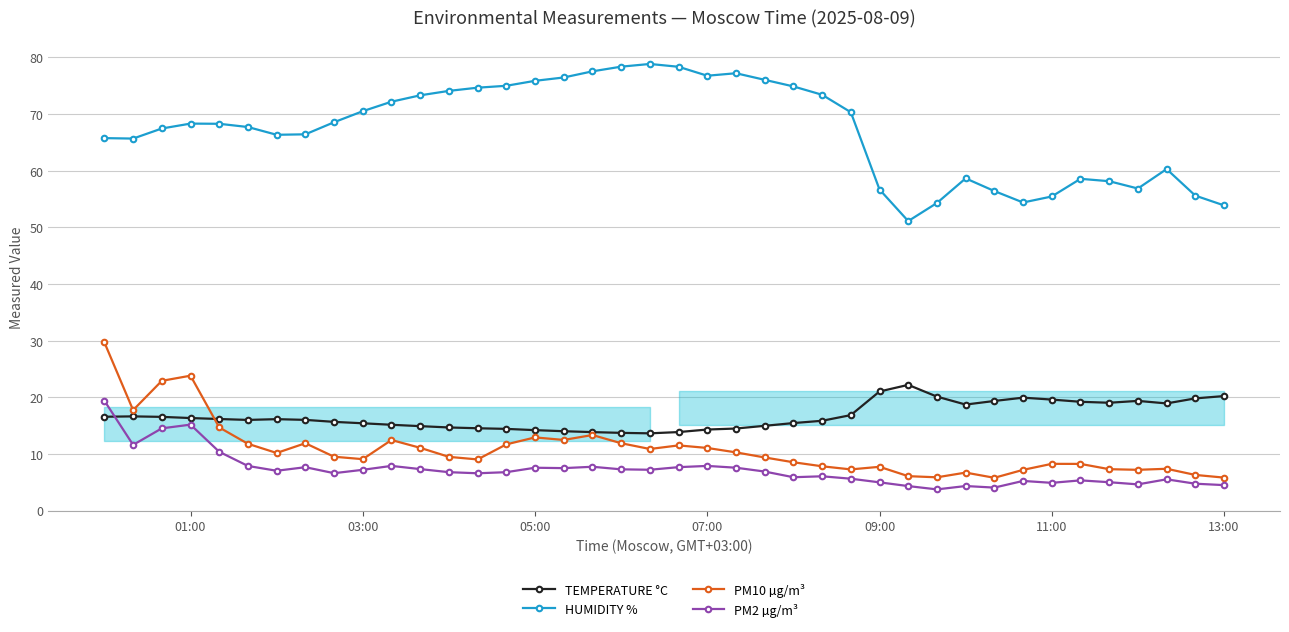

Which series has the largest total across all categories?

HUMIDITY %